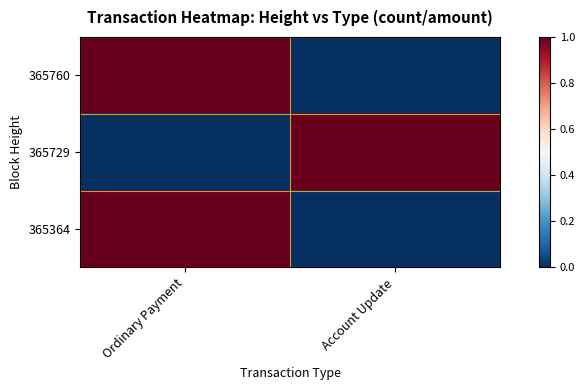

Reading left to right, what are all the values shown in this chart?

365760: Ordinary Payment=1	Account Update=0
365729: Ordinary Payment=0	Account Update=1
365364: Ordinary Payment=1	Account Update=0